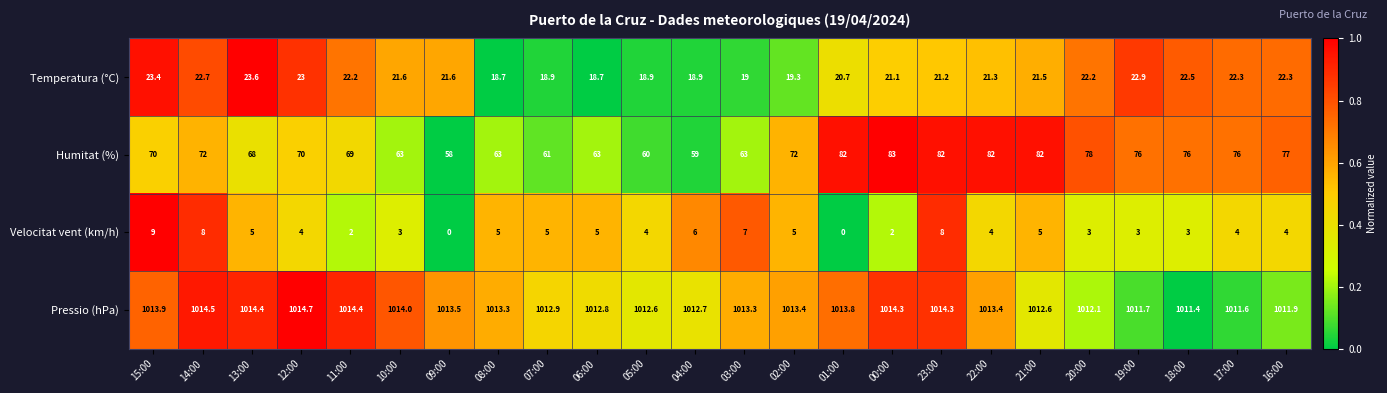

Is the value of Humitat (%) at 18:00 greater than the value of Velocitat vent (km/h) at 03:00?

Yes